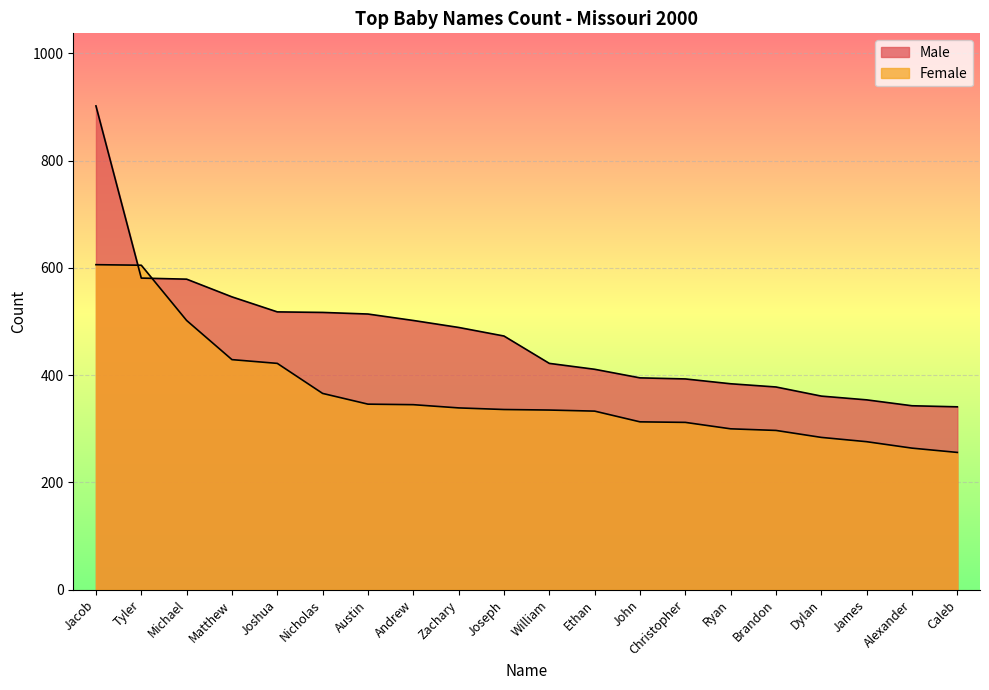

How many times do Female and Male cross each other?

2